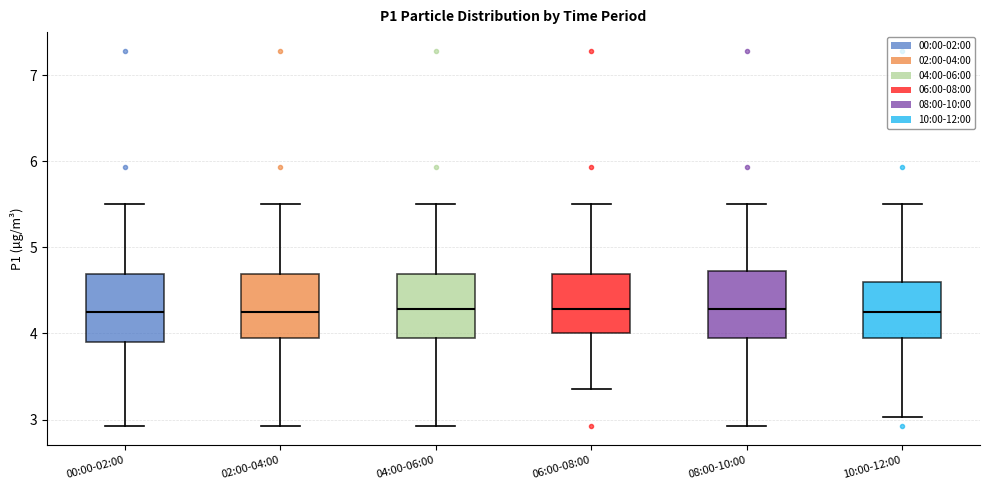

Where does the median line of the box for 04:00-06:00 sit on the y-axis? The values are not printed on the chart, so give them approximately, as read against the axis.

4.3